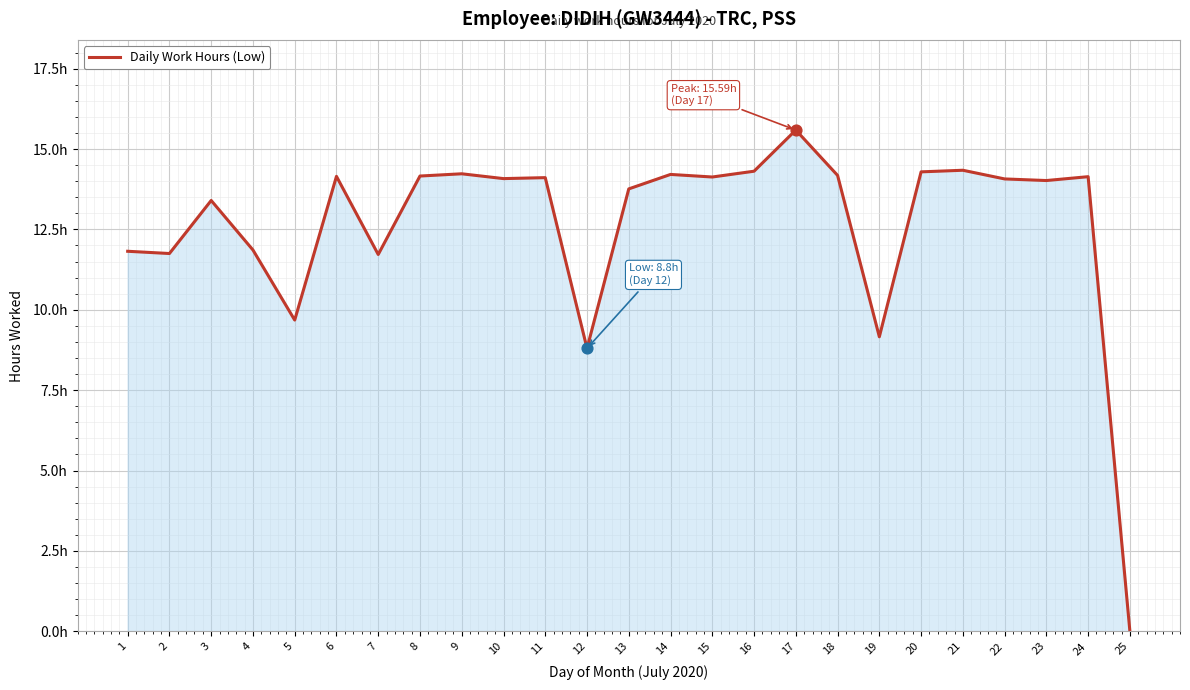

Which has a higher value, 21 or 17?

17